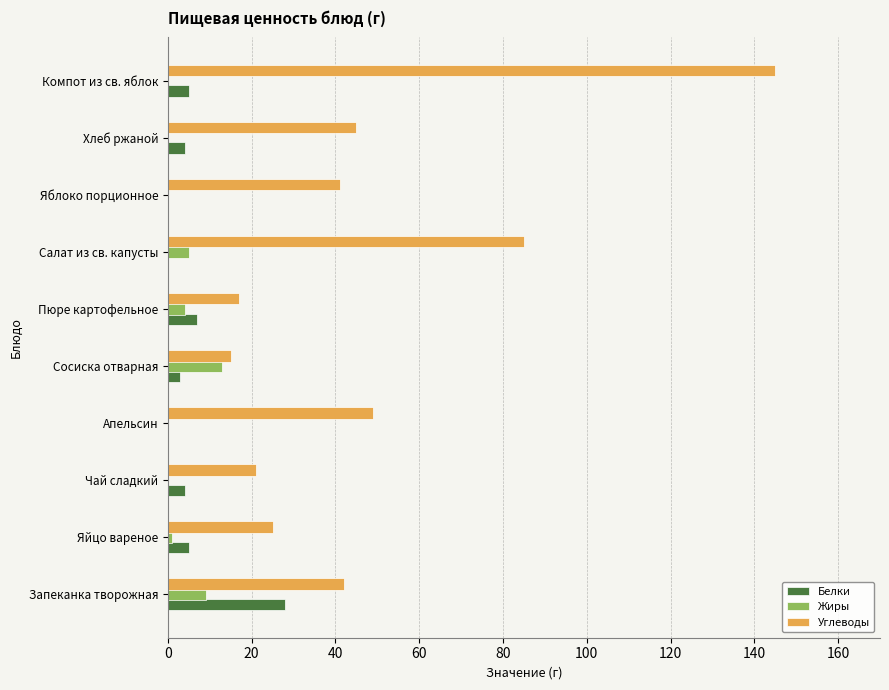

Which series has the widest spread of values?

Углеводы